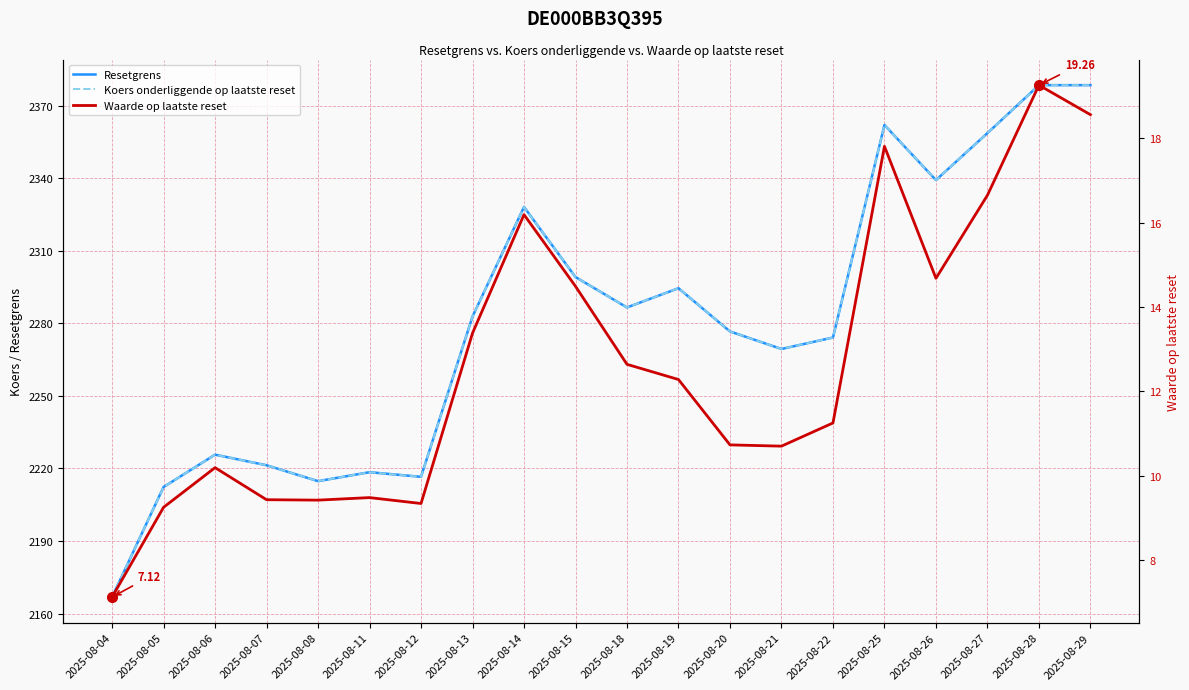

What is the value of the Waarde op laatste reset point at the 3rd from the left?

10.2